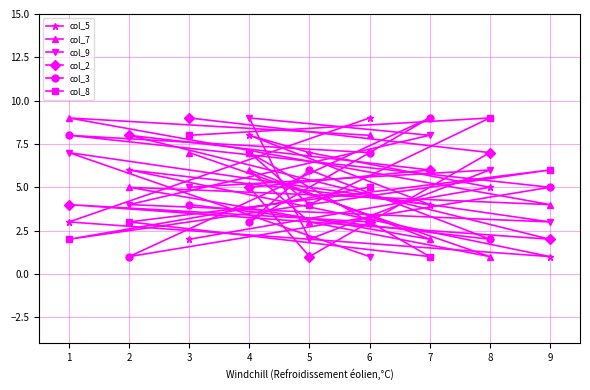

At which label does col_9 reach its peak?

4